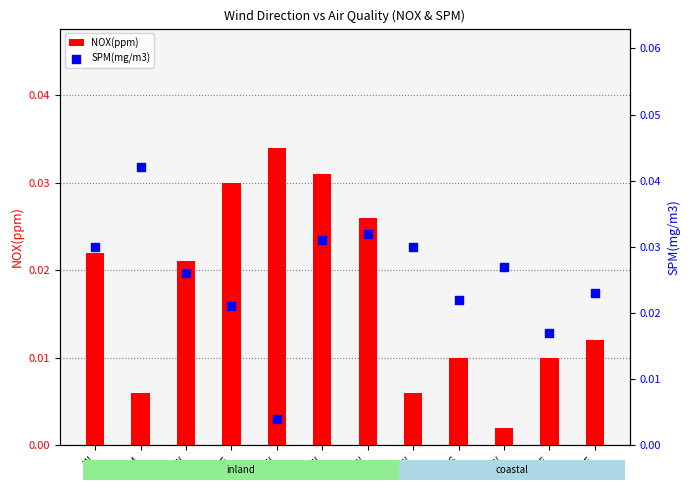

Is the value of SPM(mg/m3) at W greater than the value of NOX(ppm) at ENE?

Yes